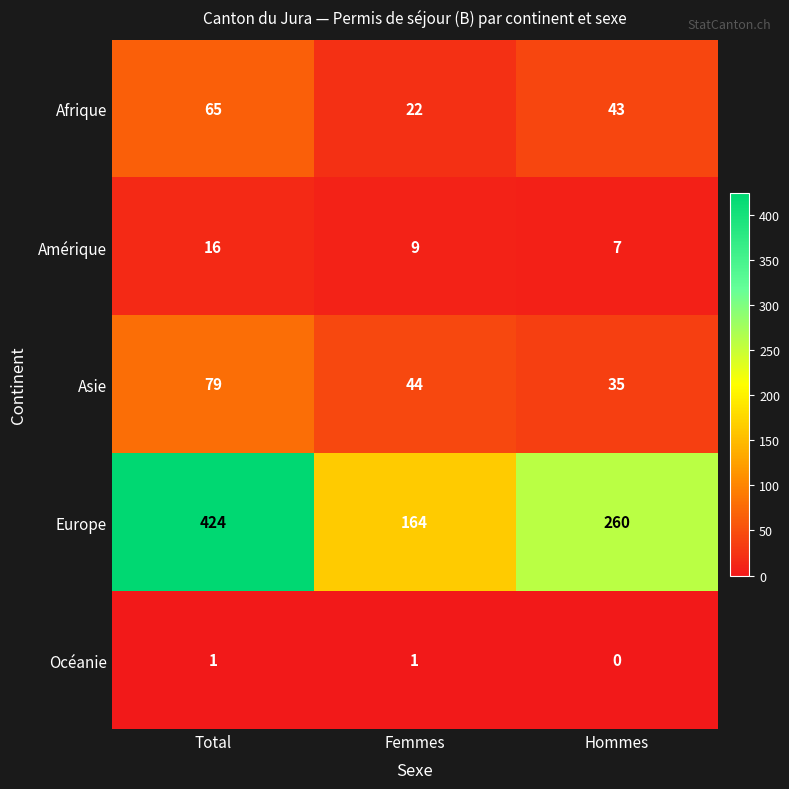

Reading right to left, what are all the values shown in this chart?

Afrique: 43	22	65
Amérique: 7	9	16
Asie: 35	44	79
Europe: 260	164	424
Océanie: 0	1	1